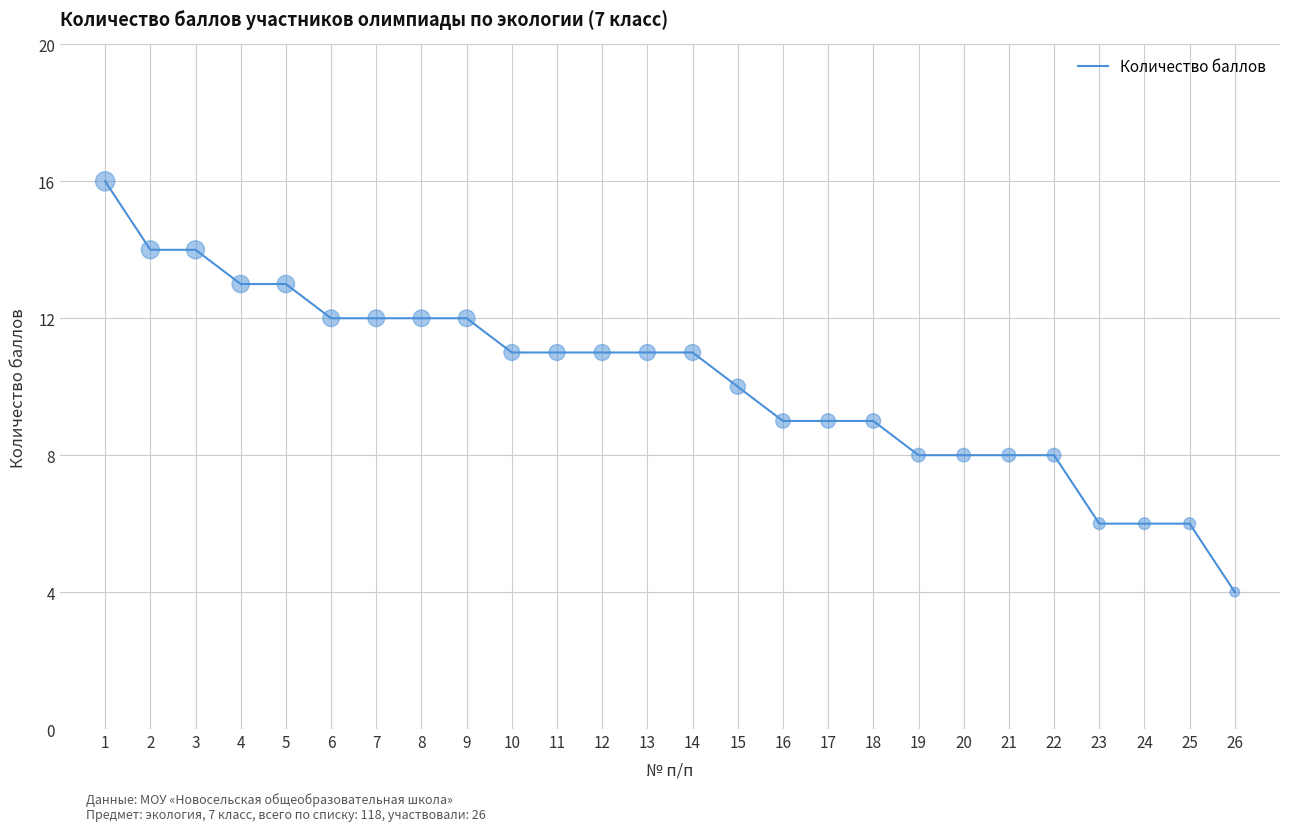

Approximately how many times larger is the value at 19 compared to 17?

0.9